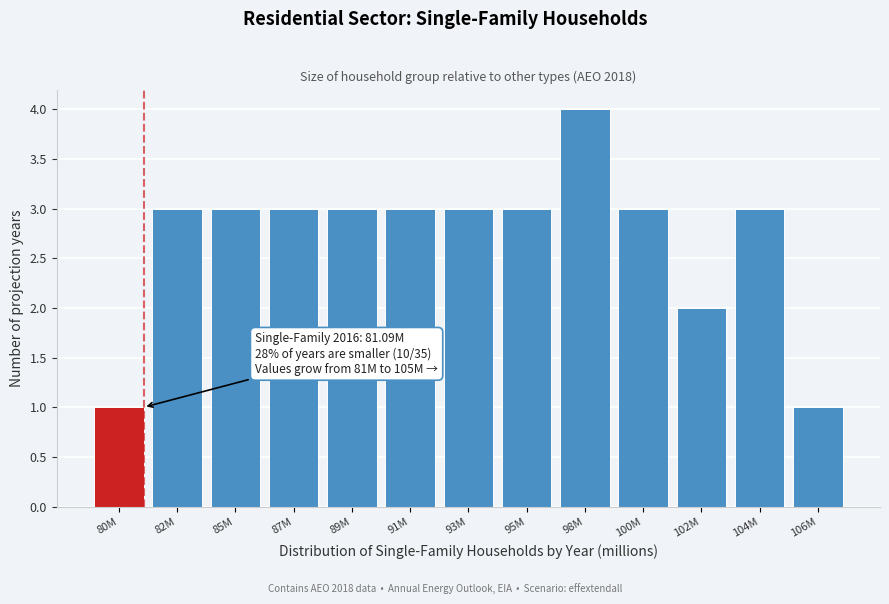

Reading right to left, what are all the values shown in this chart?

1	3	2	3	4	3	3	3	3	3	3	3	1